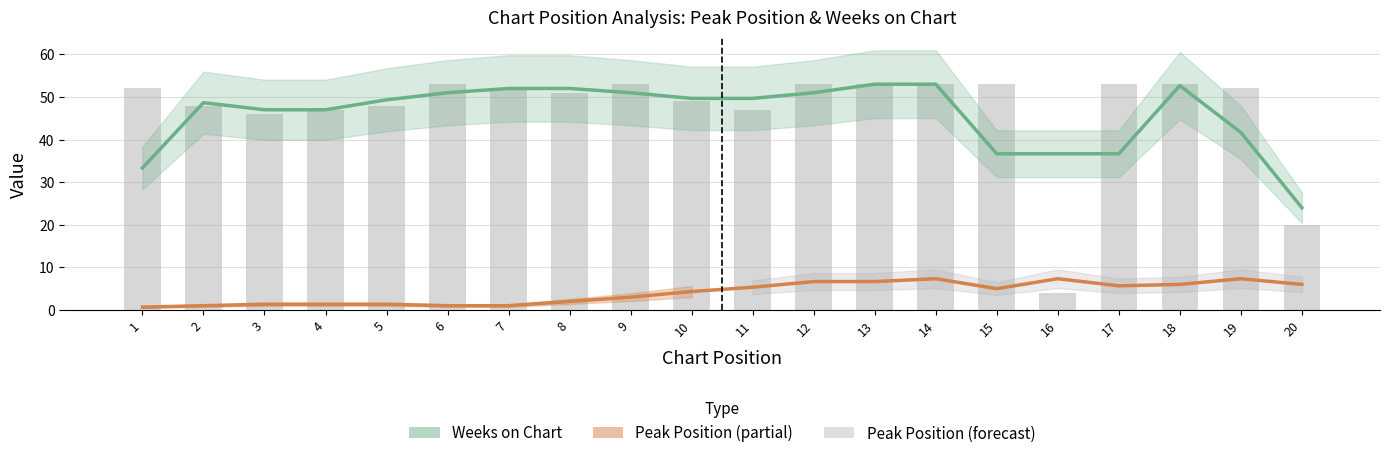

What is the total value across all series at 2?

49.7